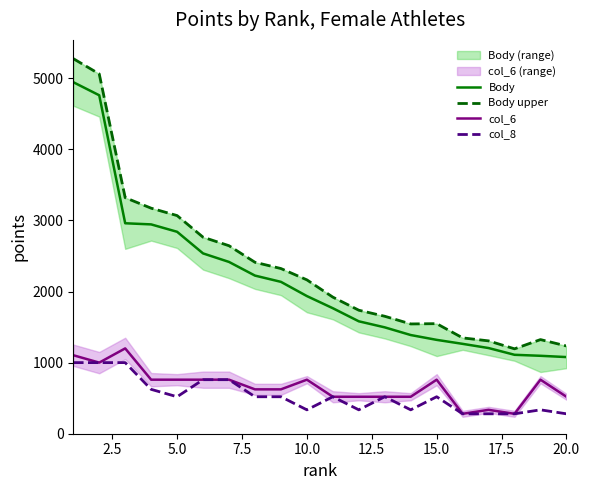

What is the value of the col_8 point at the 11th from the left?

520.0